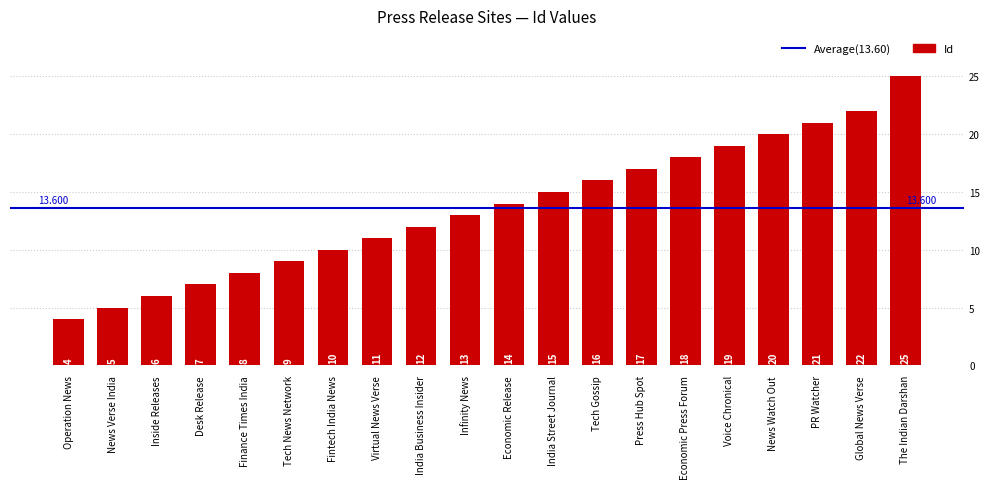

At which category does the chart reach its peak across all series?

The Indian Darshan